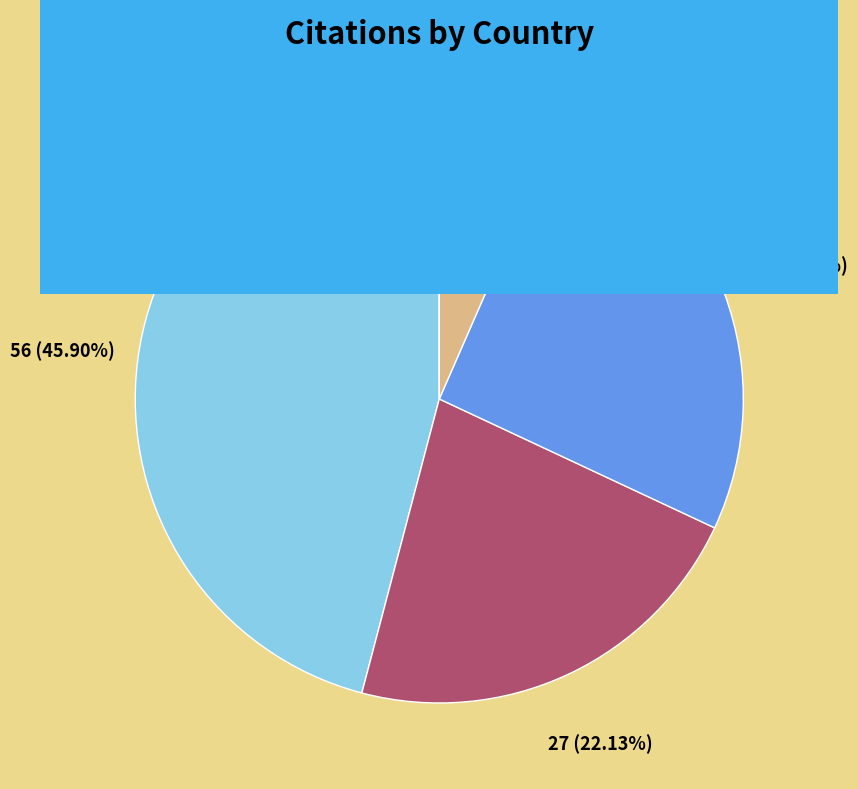

To the nearest percent, what is the difference between the Brazil and Chile slice percentages?

20%